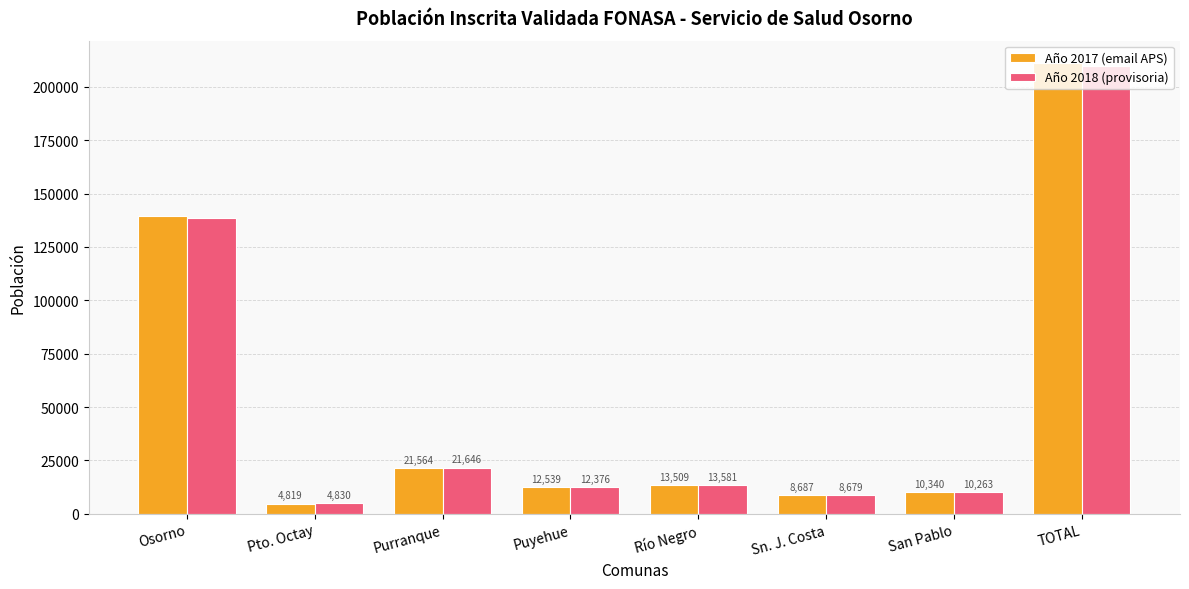

Is it true that Año 2018 (provisoria) equals 10263 at San Pablo?

True